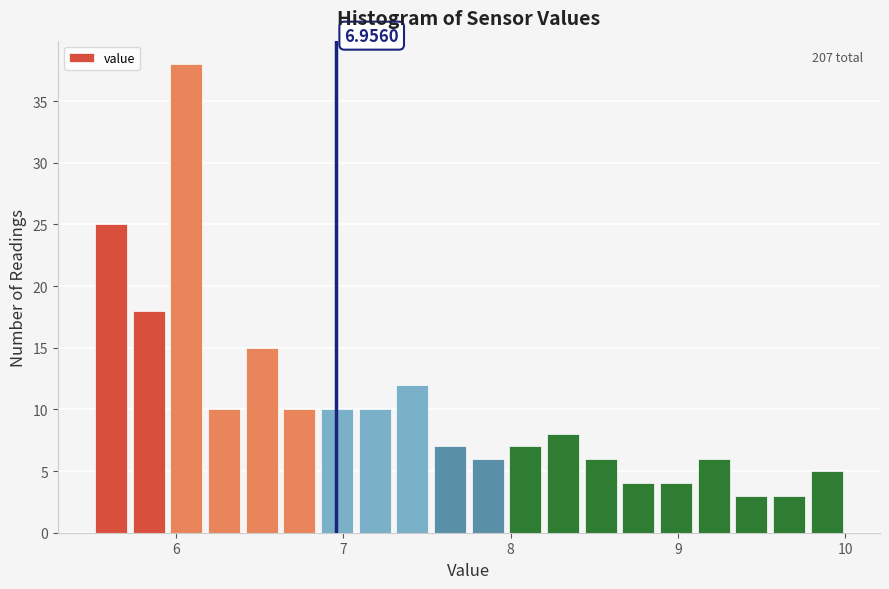

Around what value on the x-axis is the tallest bar? Give the approximate position of its centre, as read against the axis.

6.1